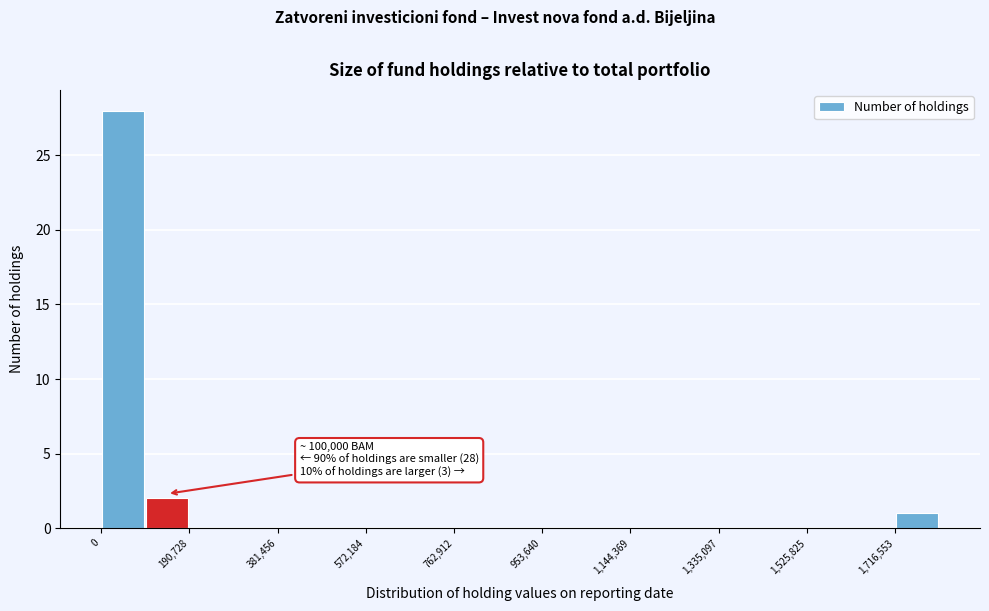

Over which range of the x-axis is the bar tallest?

0 to 100000